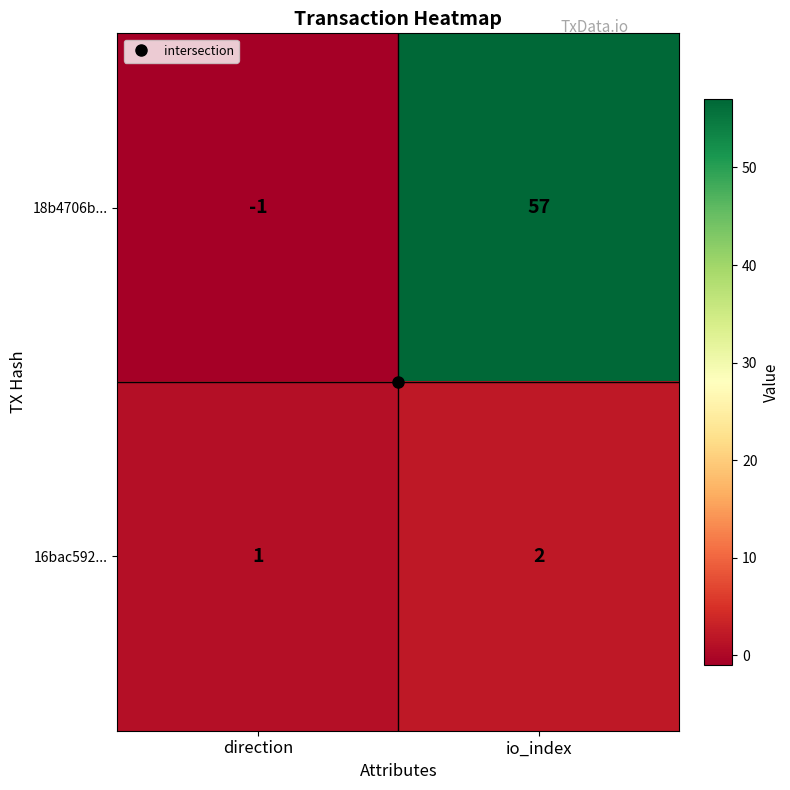

The value of 18b4706b... at io_index is 97. True or false?

False